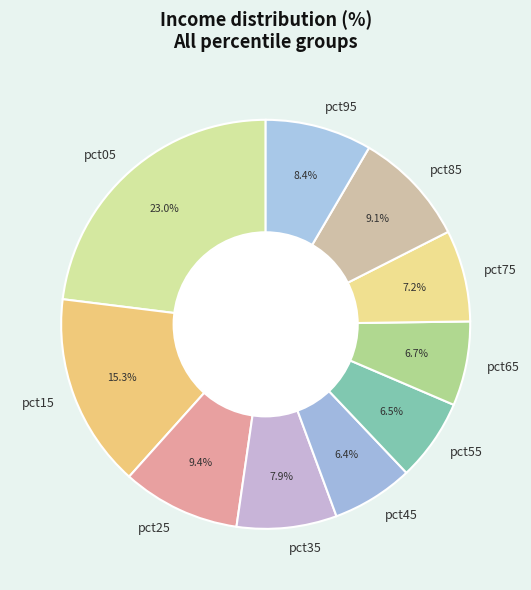

To the nearest percent, what is the difference between the largest and smallest slice percentages?

17%